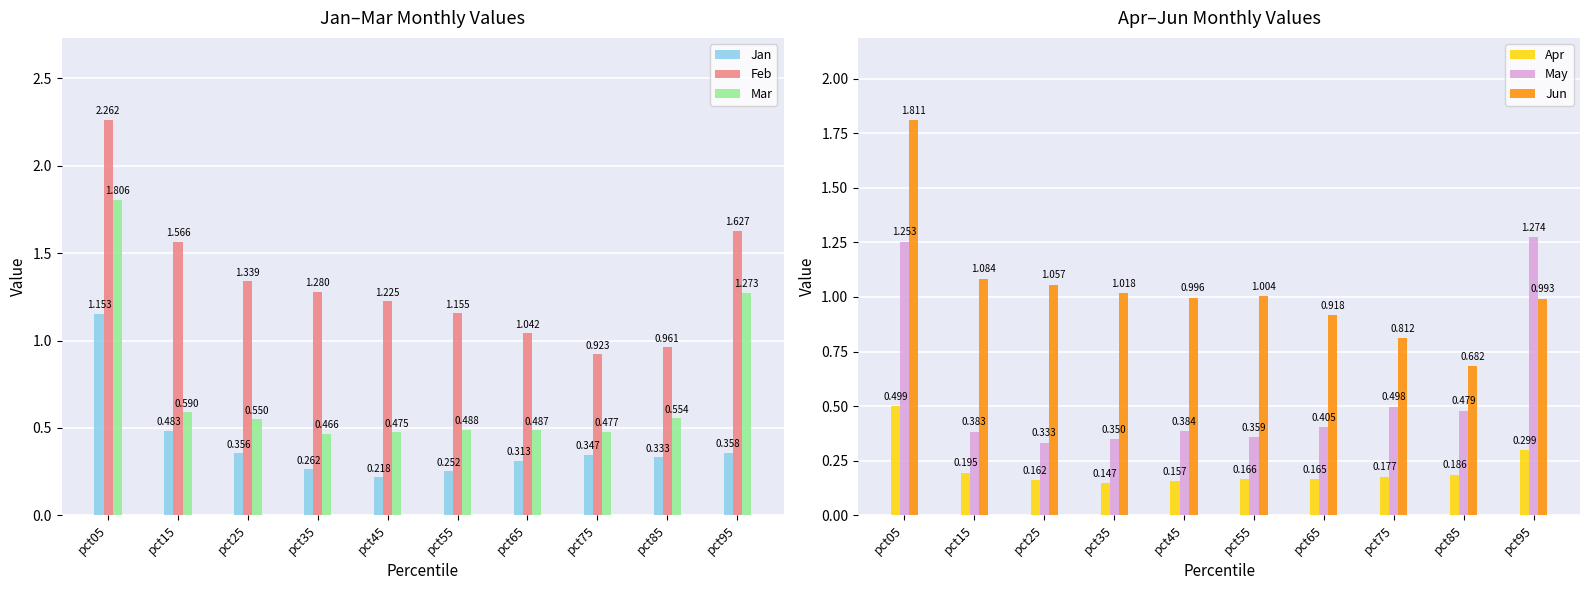

What is the value of the Jan bar at the 9th from the left?

0.3